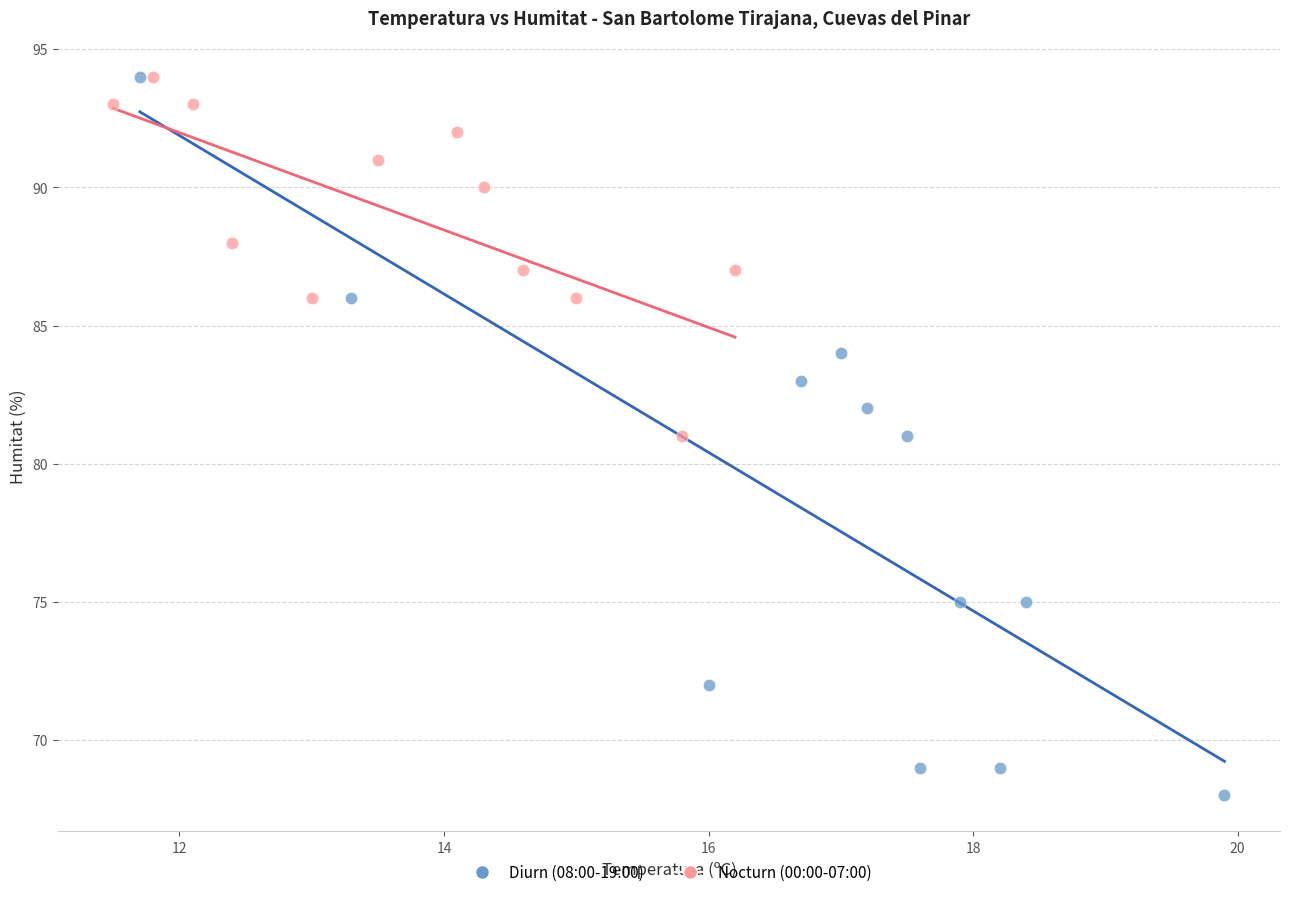

Which series reaches the minimum Y coordinate?

Diurn (08:00-19:00)